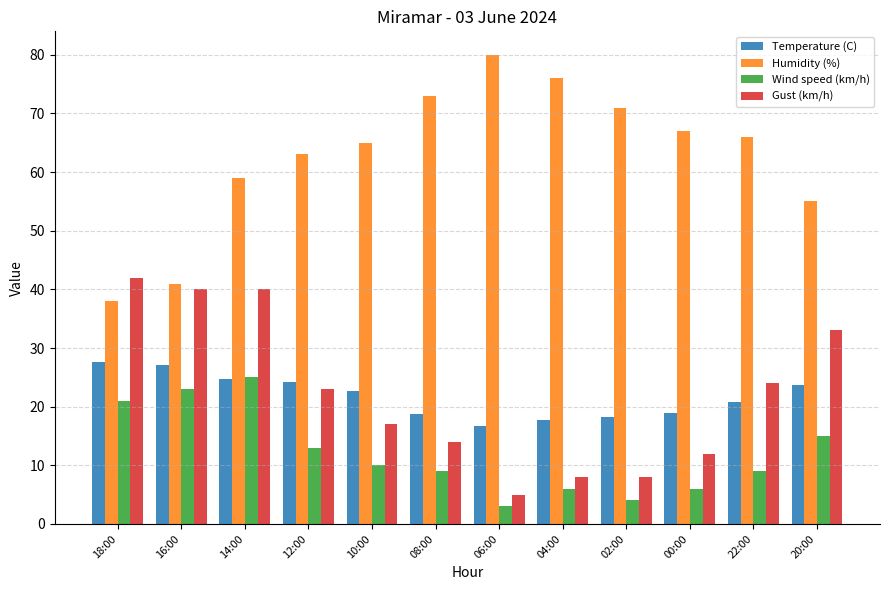

At which label does Wind speed (km/h) reach its minimum?

06:00